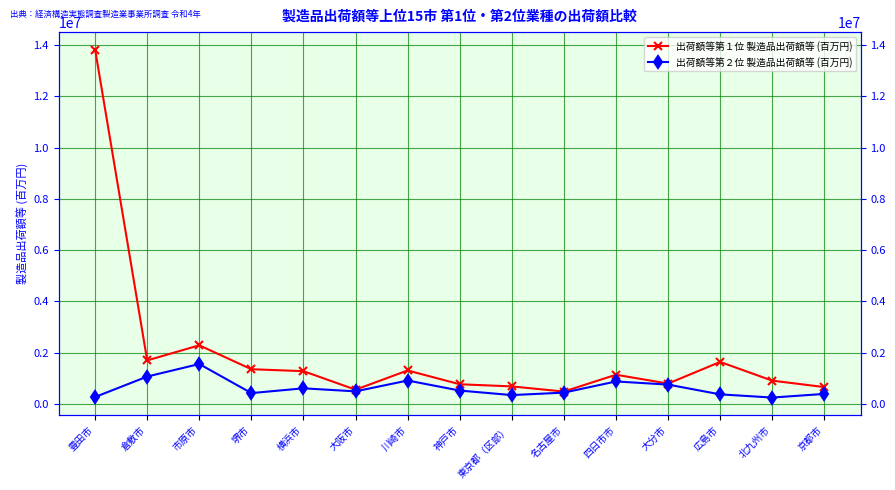

Which has a higher value, 豊田市 or 北九州市?

豊田市